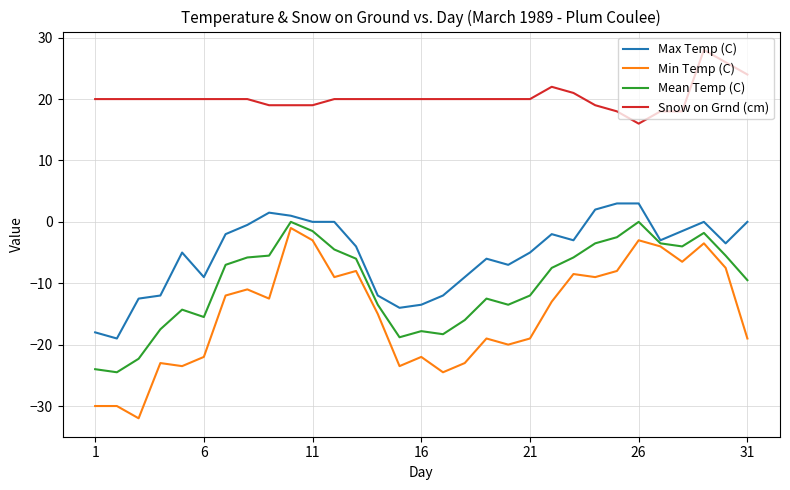

How many series are shown in this chart?

4